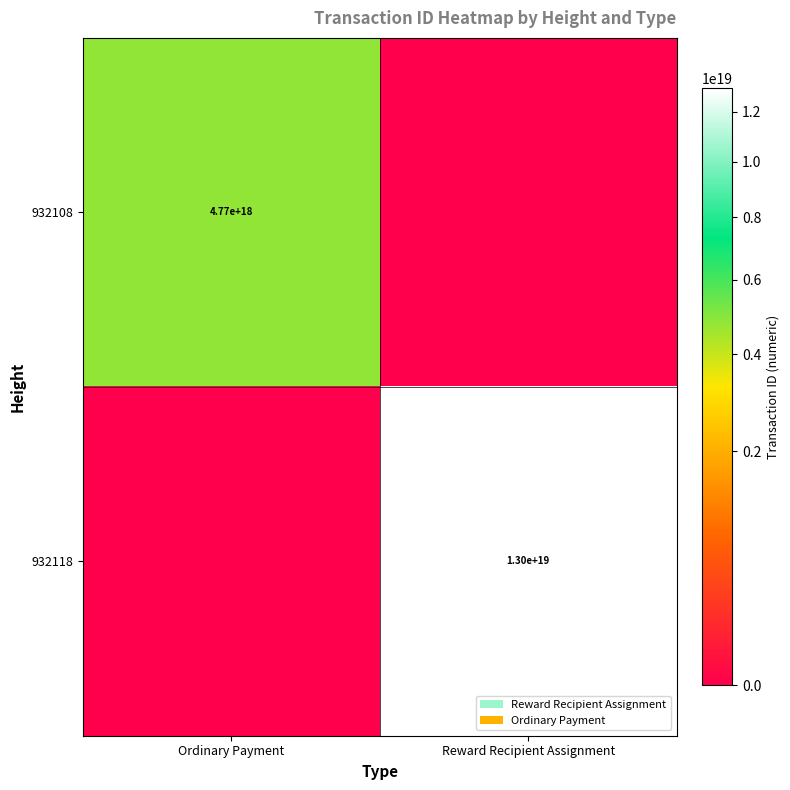

What is the minimum value shown in the chart?

1